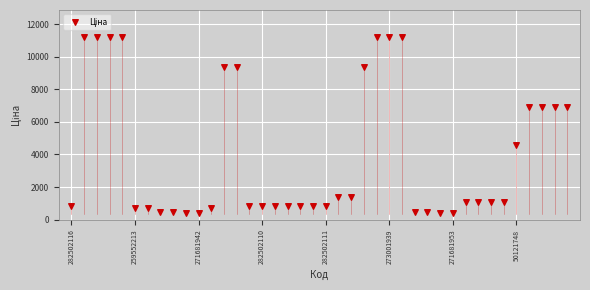

What is the range of Y values (max minus min)?

10771.6